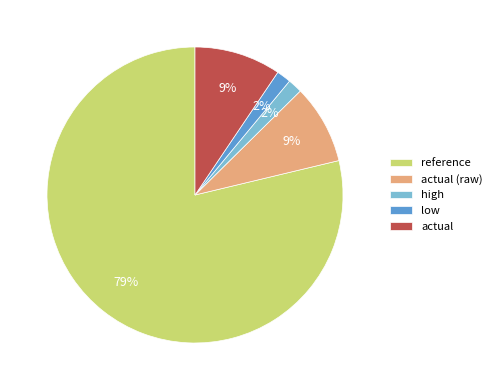

To the nearest percent, what portion does high represent?

2%